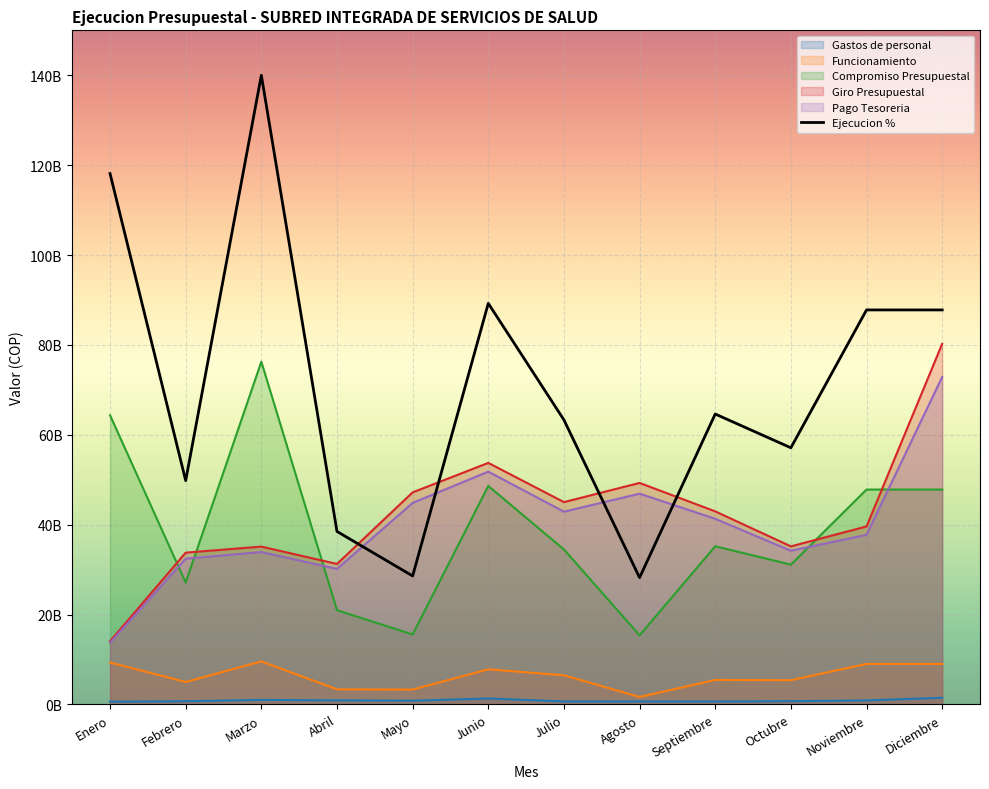

Which has a higher value, Marzo or Abril?

Marzo